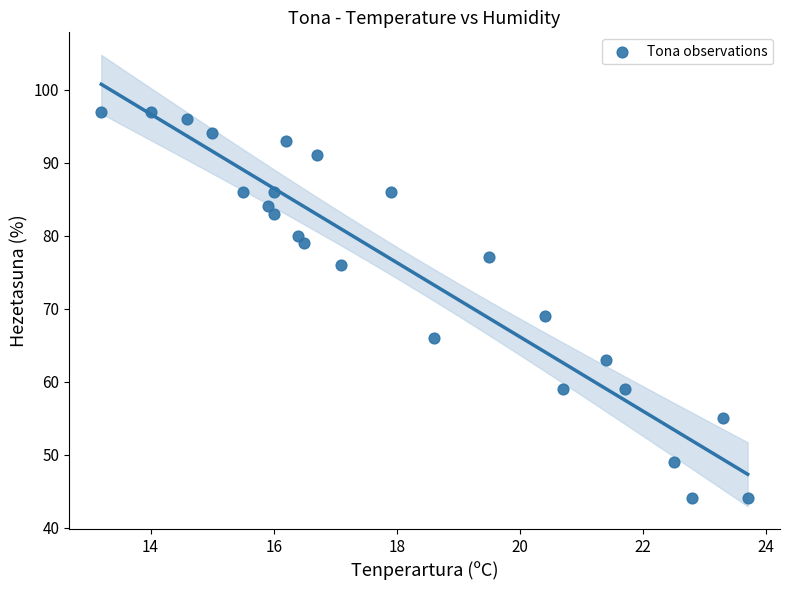

What is the range of Y values (max minus min)?

53